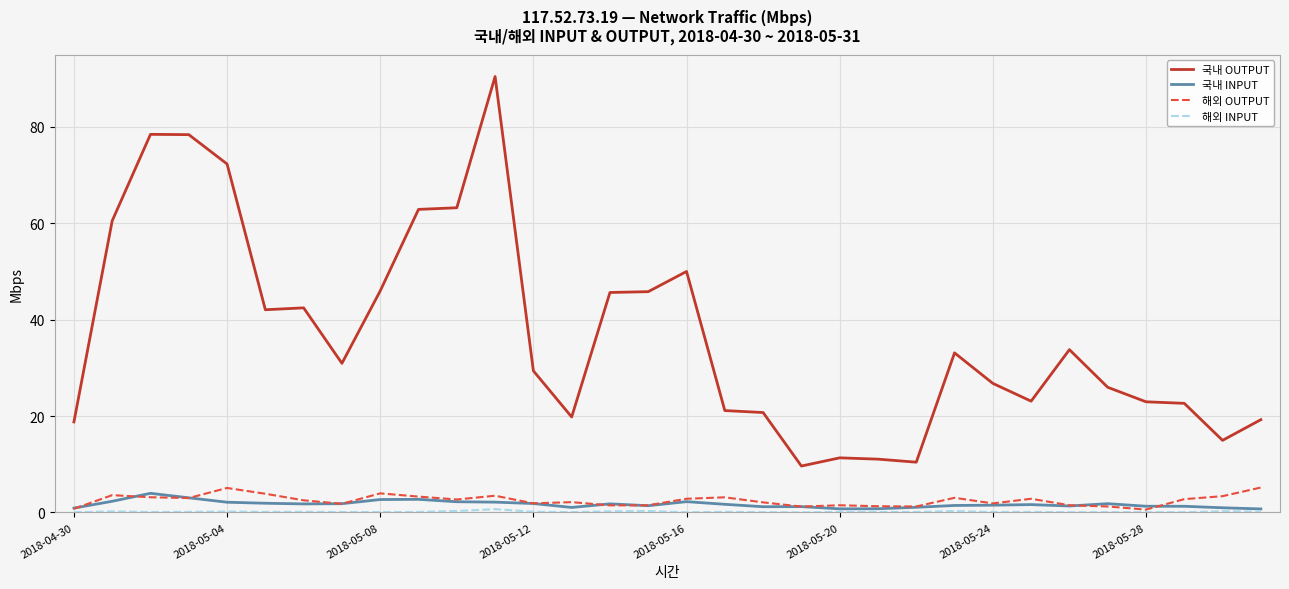

Which series has the largest total across all categories?

국내 OUTPUT